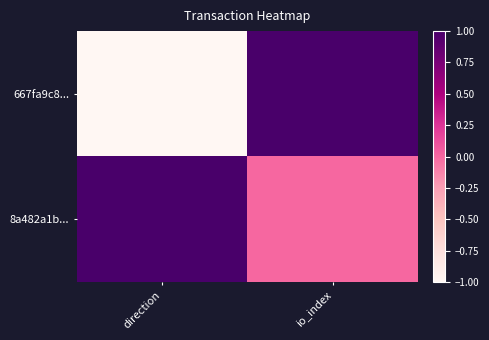

List the series in order of their overall mean, lowest first.

667fa9c8..., 8a482a1b...